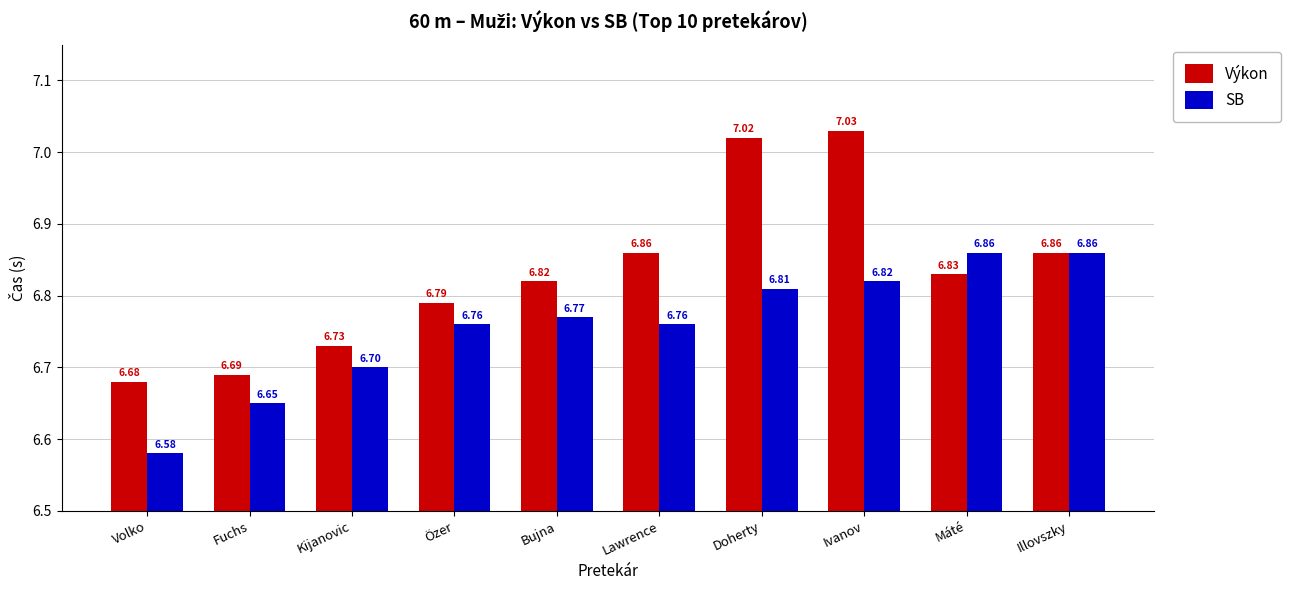

At how many categories does at least one series exceed 7?

2